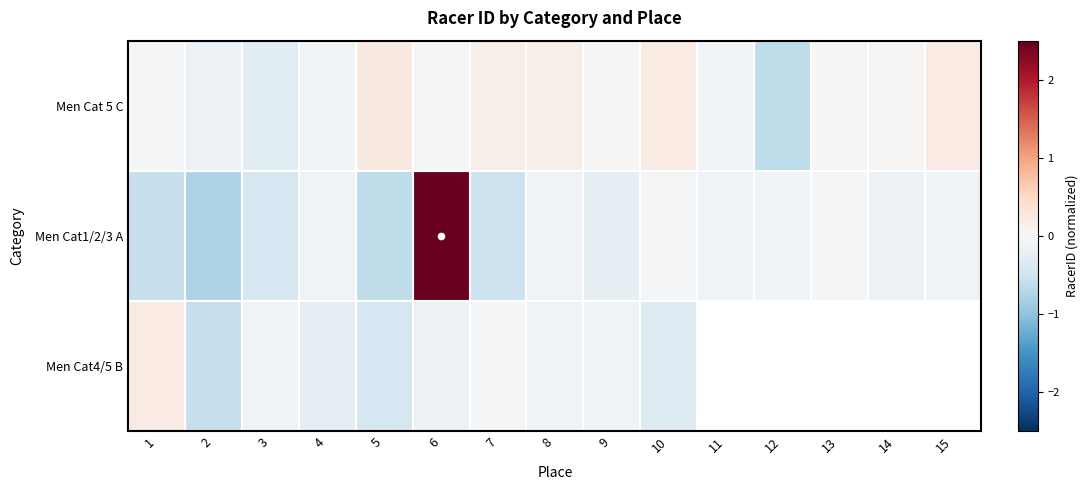

Which category has the highest value in the Men Cat1/2/3 A series?

6